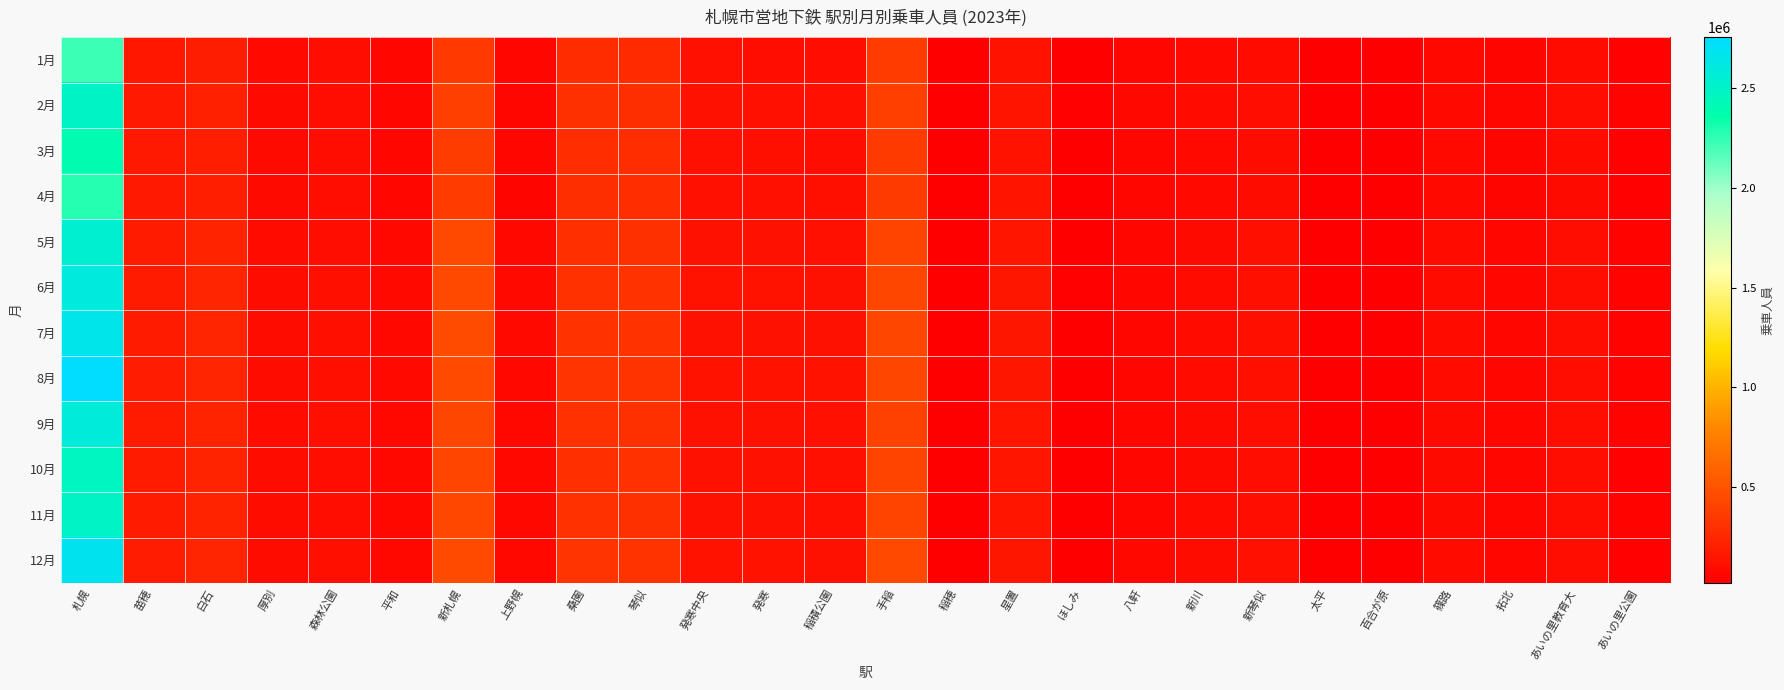

At how many categories does at least one series exceed 1880434?

1